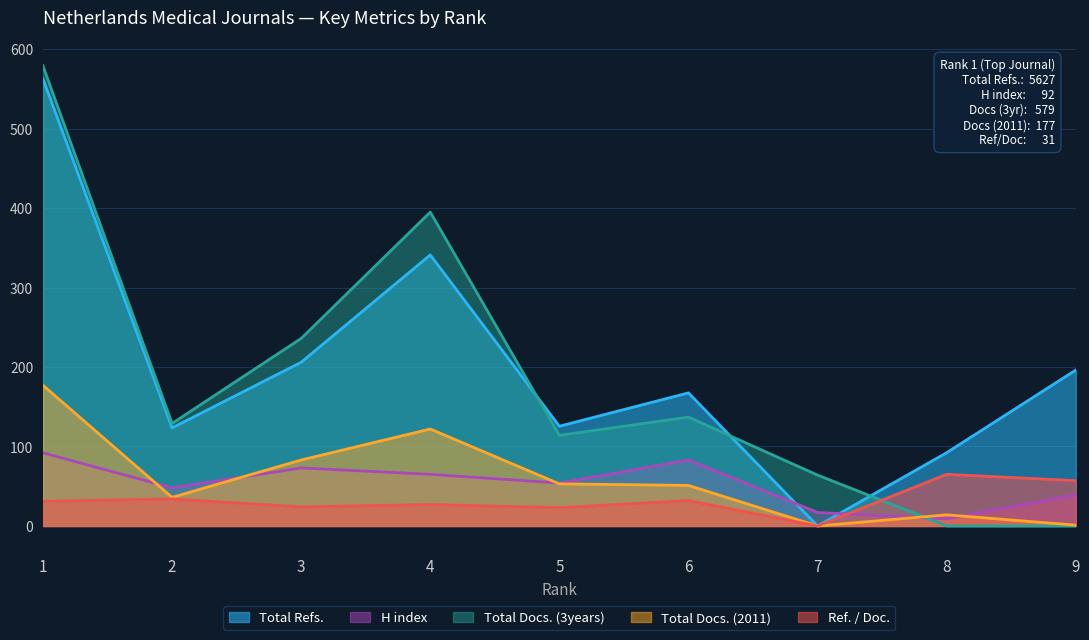

In Total Docs. (2011), how many points are lower than both neighbors (excluding endpoints)?

2